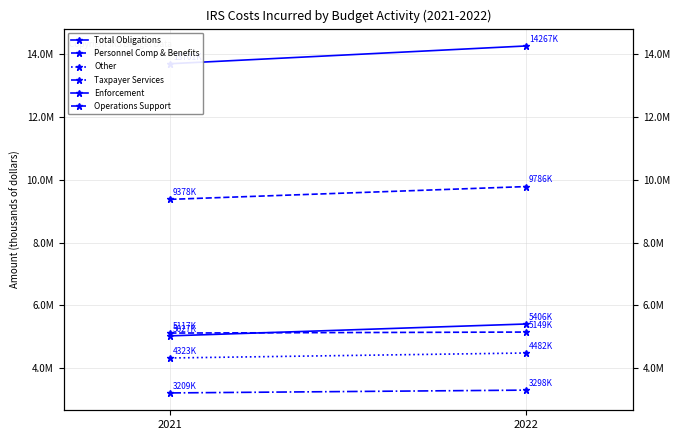

At which label is Taxpayer Services closest to 3253521?

2021